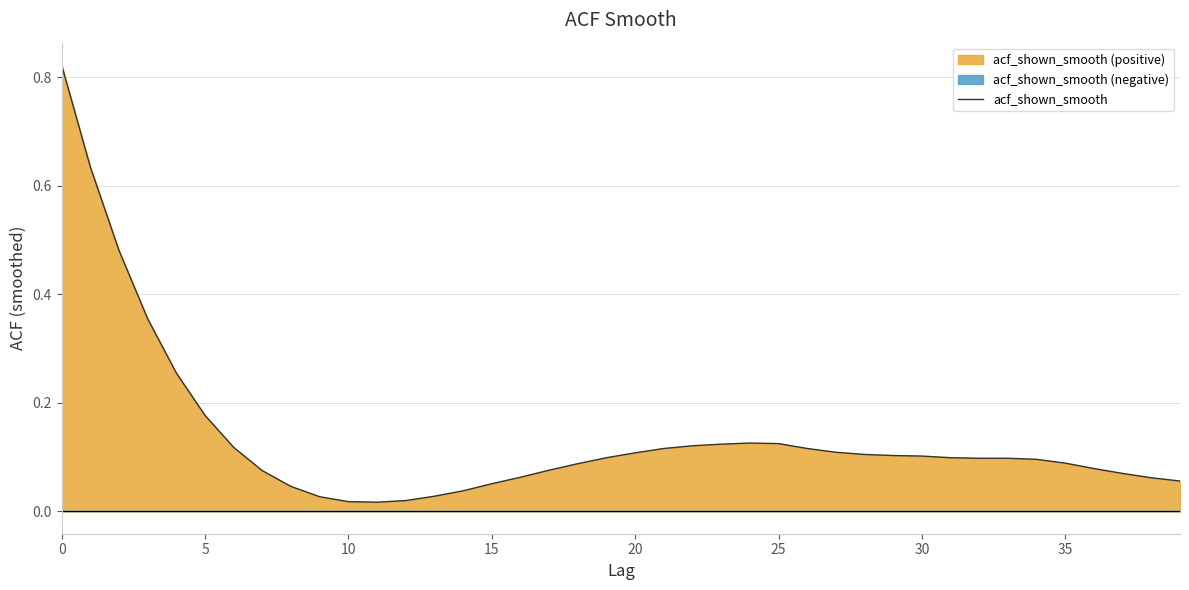

Reading right to left, list all the values displayed in this chart.

0.1	0.1	0.1	0.1	0.1	0.1	0.1	0.1	0.1	0.1	0.1	0.1	0.1	0.1	0.1	0.1	0.1	0.1	0.1	0.1	0.1	0.1	0.1	0.1	0.1	0.0	0.0	0.0	0.0	0.0	0.0	0.0	0.1	0.1	0.2	0.3	0.4	0.5	0.6	0.8